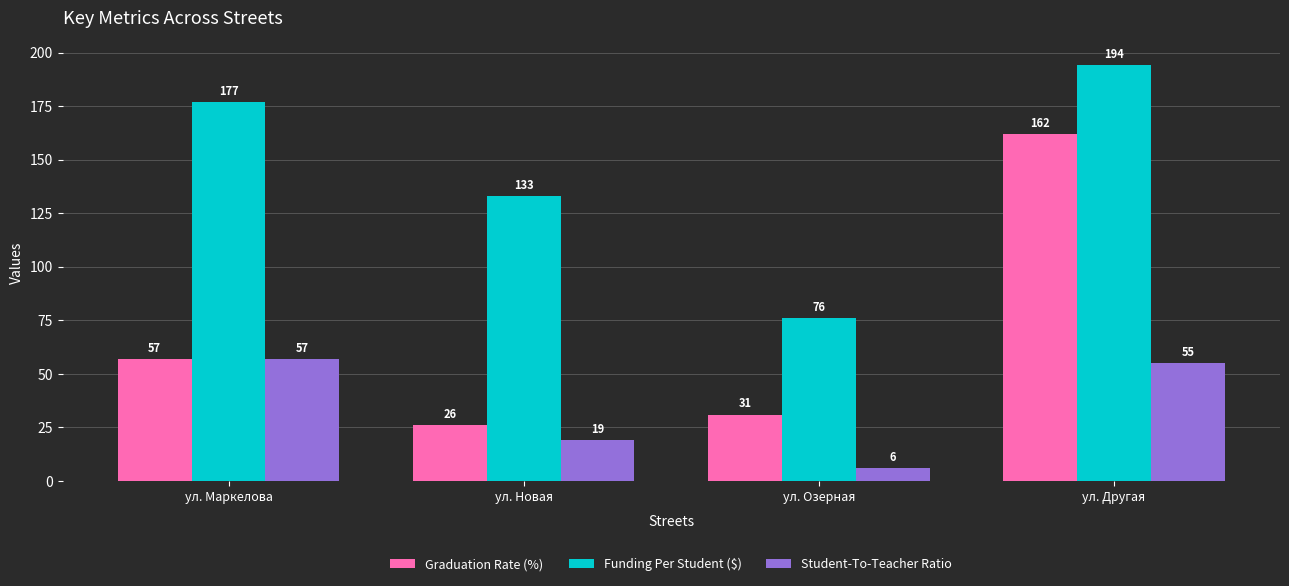

How many groups of bars are there?

4